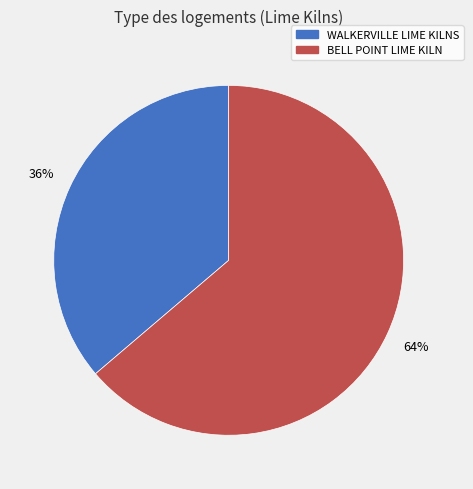

Which category has the biggest portion of the pie?

BELL POINT LIME KILN